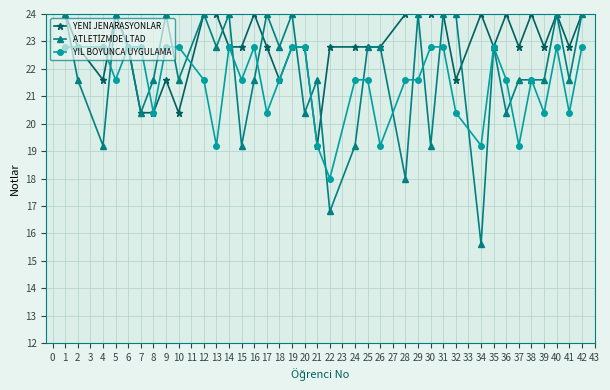

What is the difference between the second highest and minimum values in the YIL BOYUNCA UYGULAMA series?

4.8